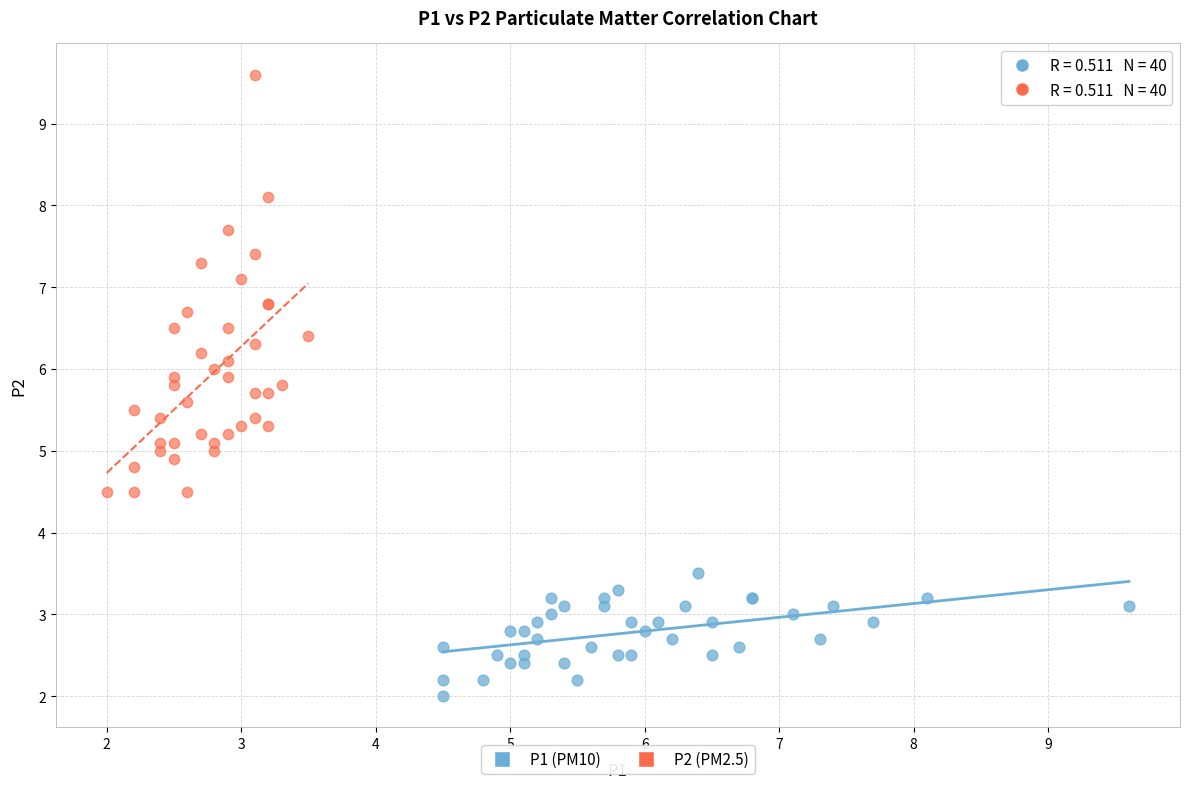

Which series reaches the maximum Y coordinate?

P2 (PM2.5)